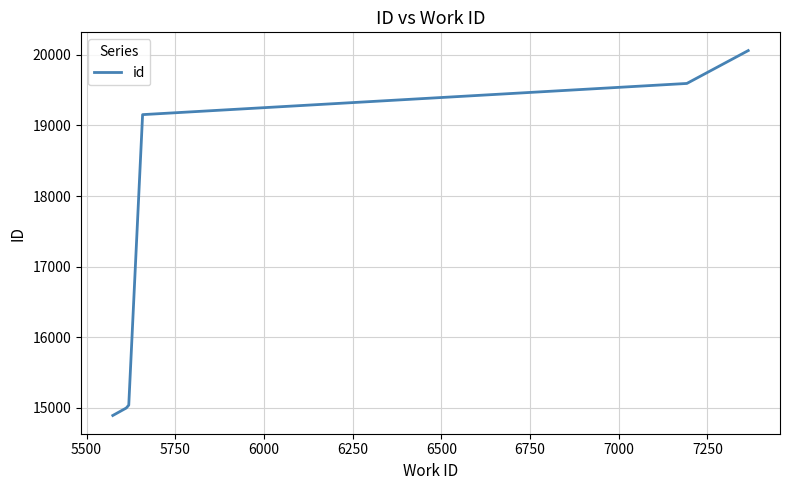

Is this an area chart (filled region under the line)?

No